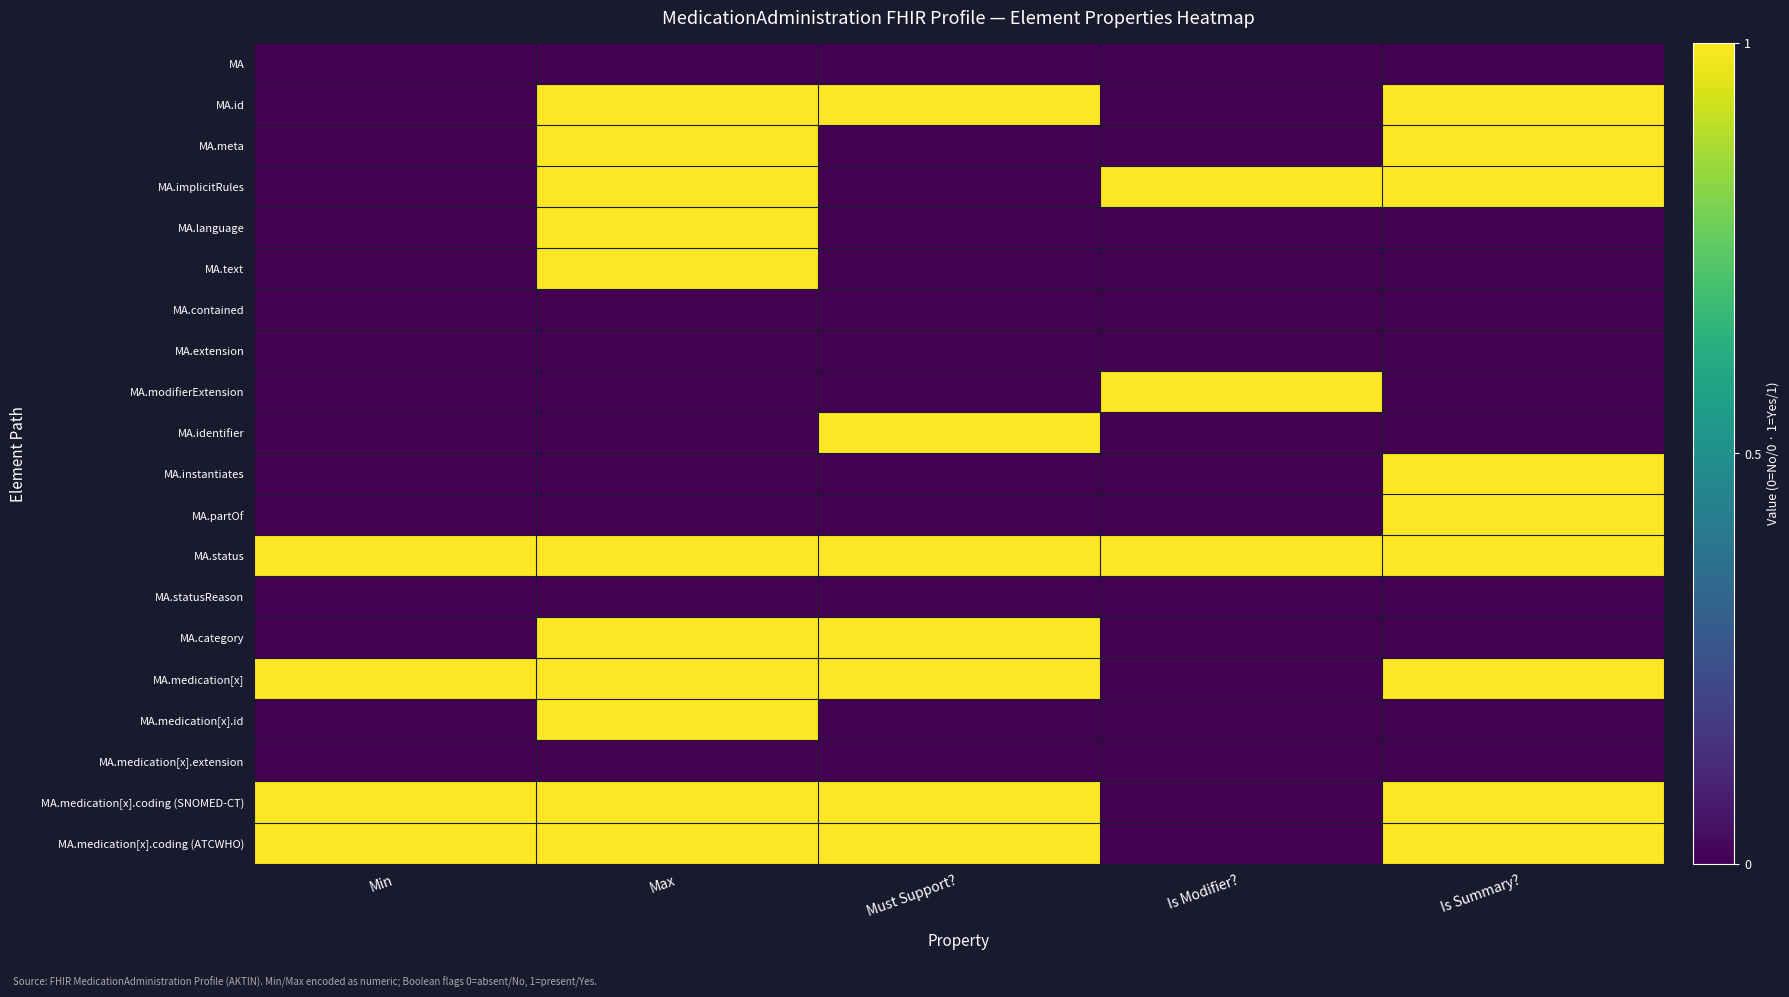

At Is Modifier?, list the series in order from largest to smallest.

MA.implicitRules, MA.modifierExtension, MA.status, MA, MA.id, MA.meta, MA.language, MA.text, MA.contained, MA.extension, MA.identifier, MA.instantiates, MA.partOf, MA.statusReason, MA.category, MA.medication[x], MA.medication[x].id, MA.medication[x].extension, MA.medication[x].coding (SNOMED-CT), MA.medication[x].coding (ATCWHO)